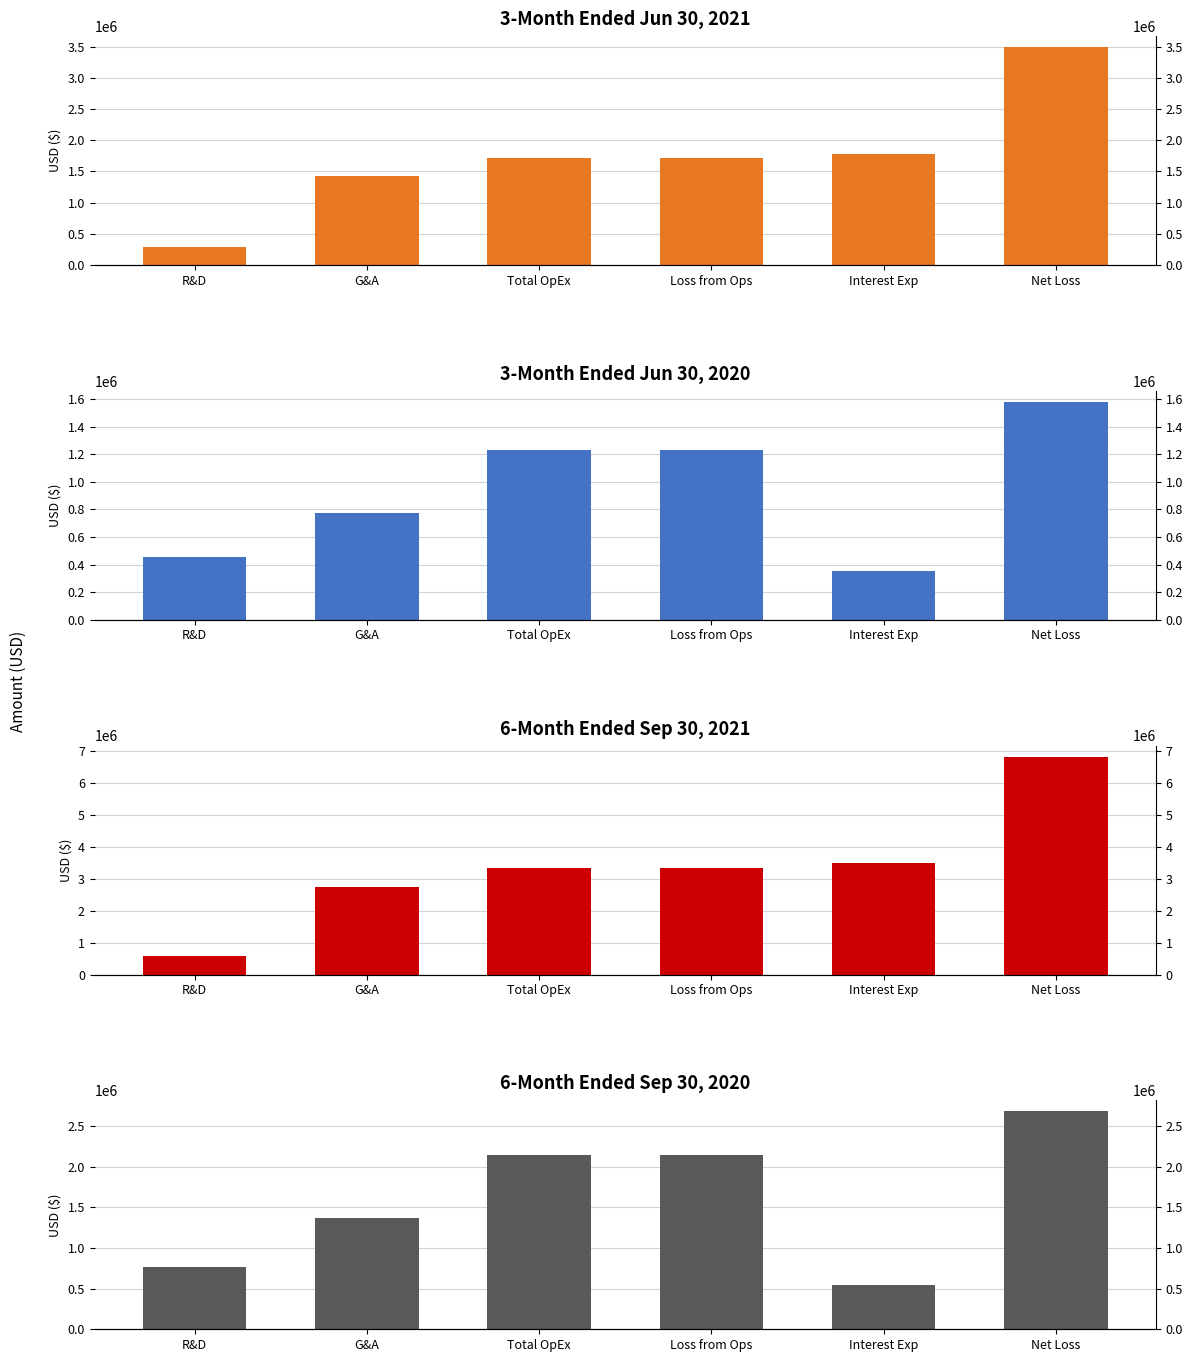

Reading left to right, list all the values displayed in this chart.

3M Jun 2021: 286886	1427916	1714802	1714802	1779462	3494264
3M Jun 2020: 456280	771533	1227813	1227813	353404	1581217
6M Sep 2021: 575370	2760102	3335472	3335472	3502517	6837989
6M Sep 2020: 771592	1367253	2138845	2138845	542428	2681273